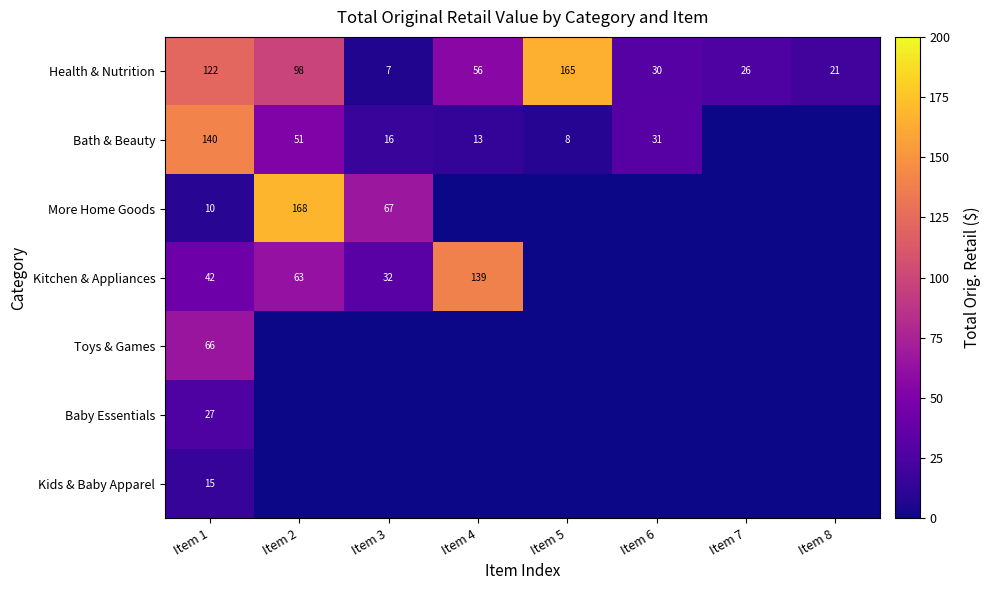

Is it true that More Home Goods equals 115 at Item 3?

False